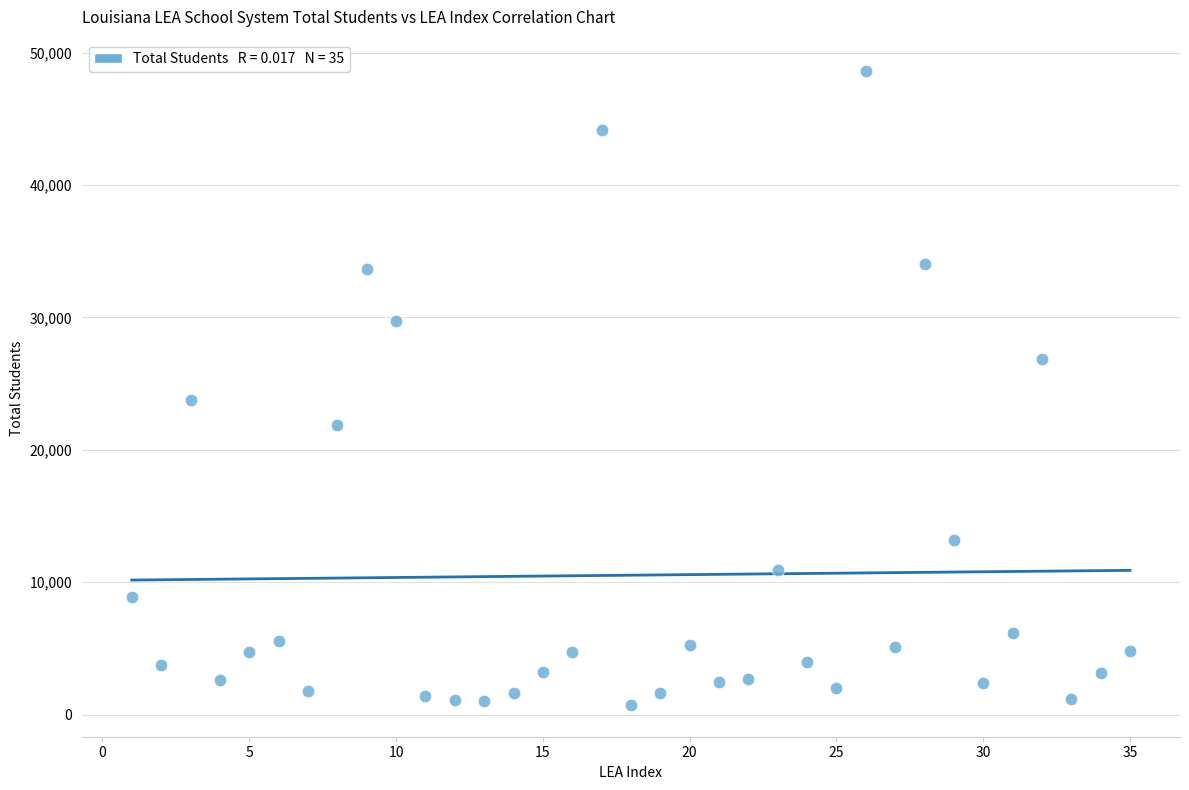

What is the range of Y values (max minus min)?

47853